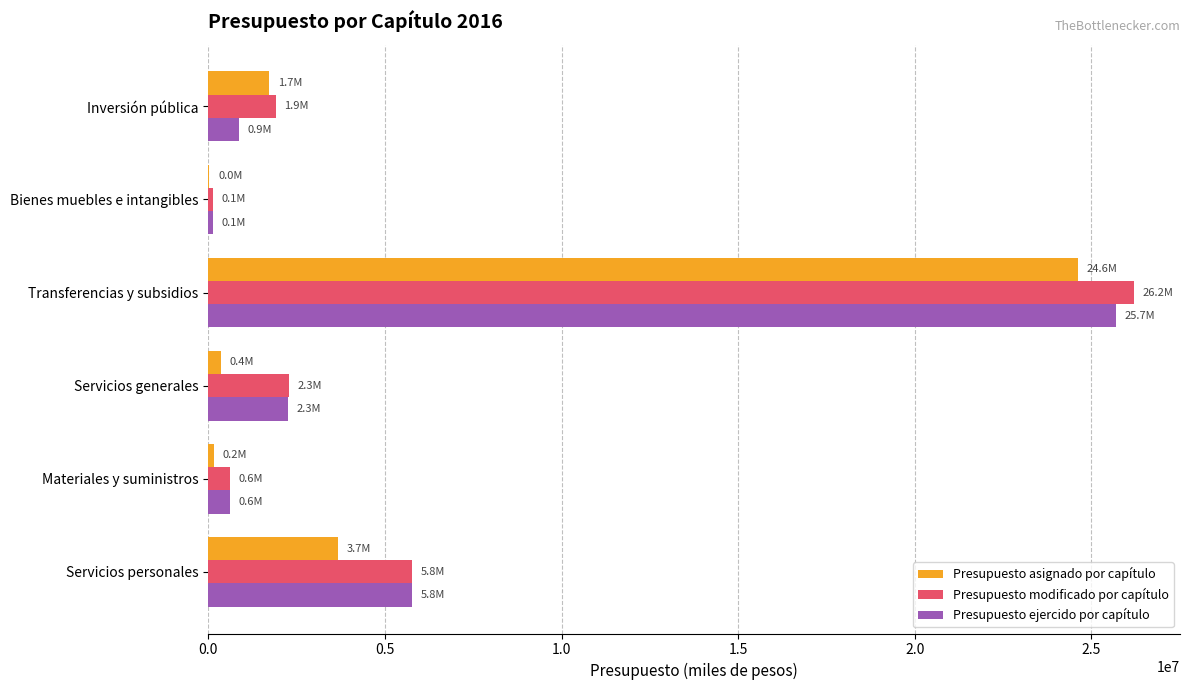

What is the sum of all Presupuesto ejercido por capítulo values?

35334364.9